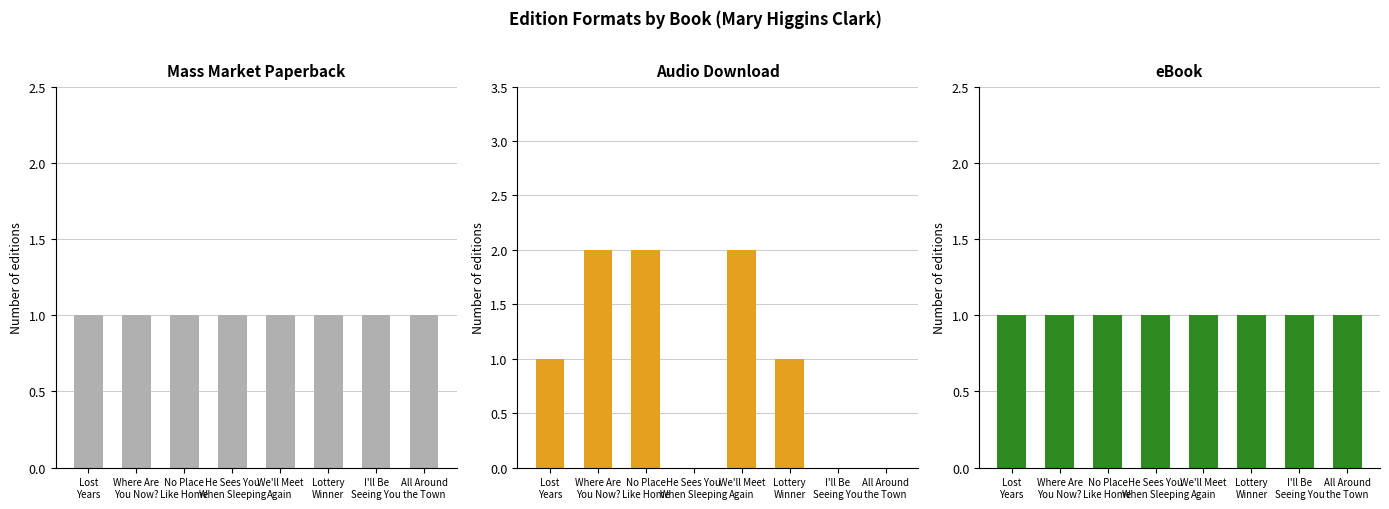

What is the total value across all series at All Around
the Town?

2